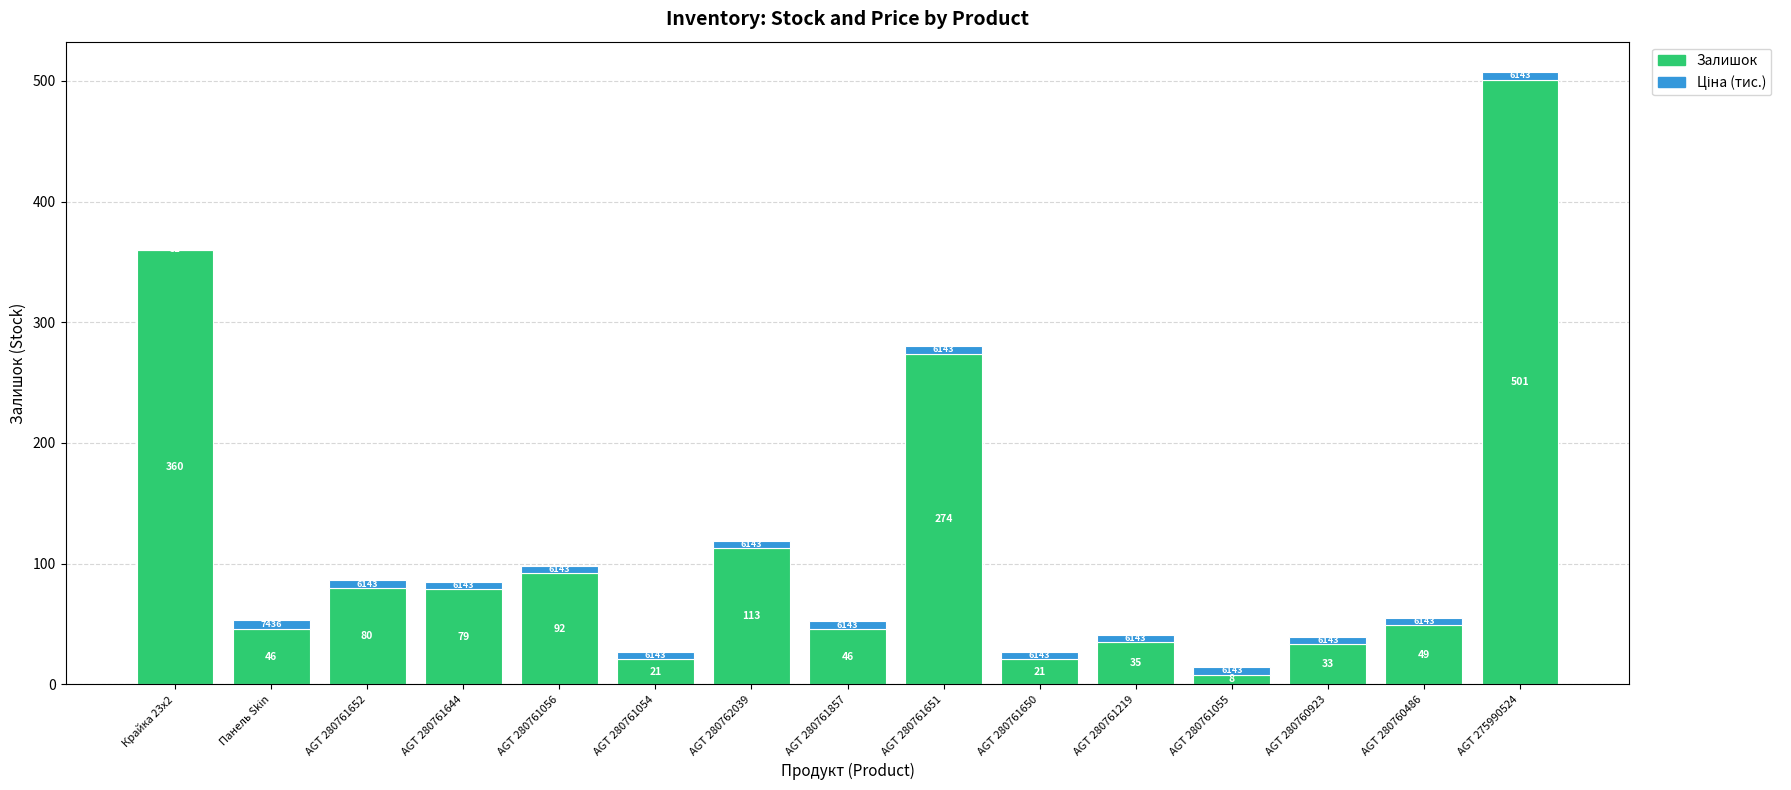

Which category has the highest value in the Залишок series?

AGT 275990524